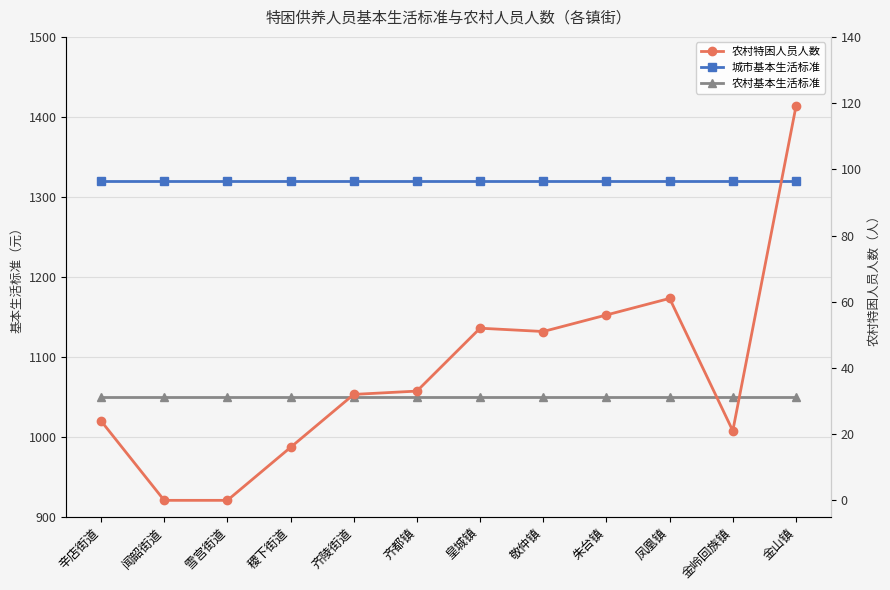

True or false: 农村基本生活标准 and 城市基本生活标准 intersect in this chart.

False